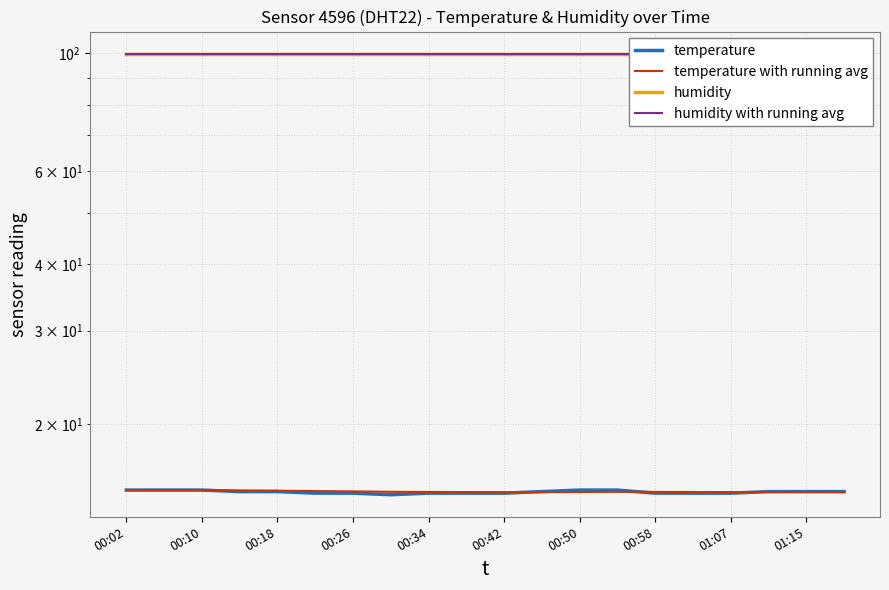

How many temperature values are between 14 and 15?

20